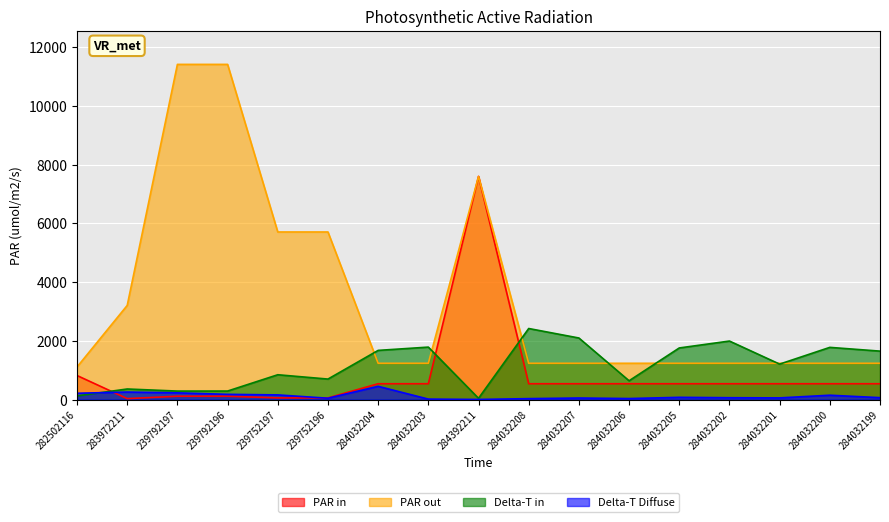

What is the maximum value for PAR out?

11410.0